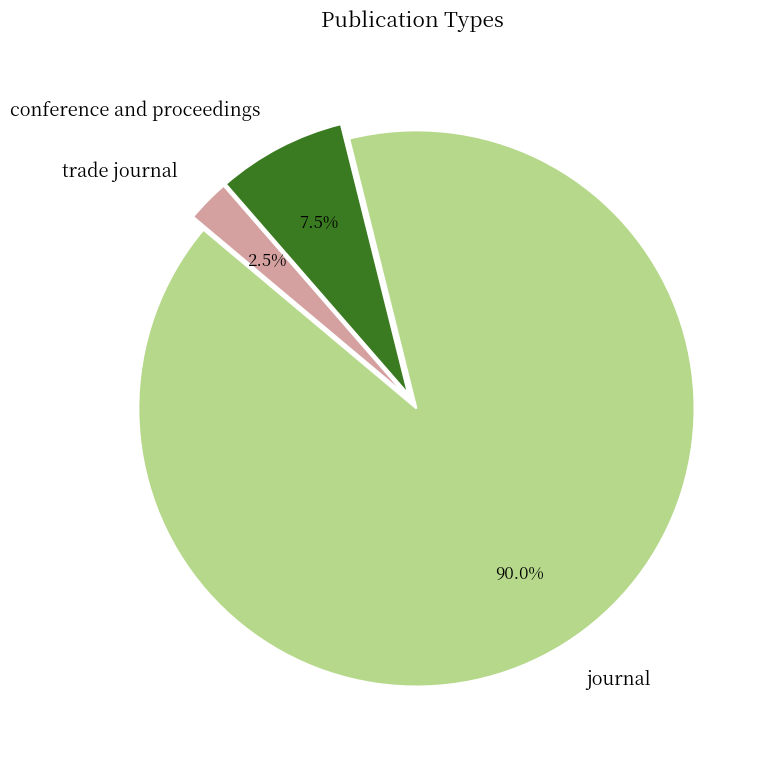

Is there any slice that represents more than half of the pie?

Yes